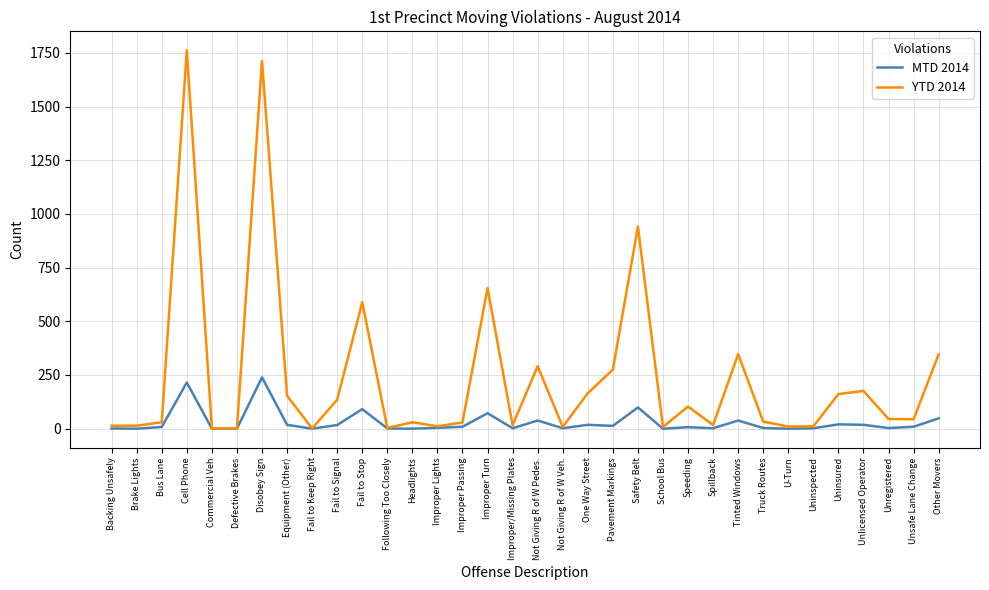

Where is YTD 2014 nearest to the value 881?

Safety Belt